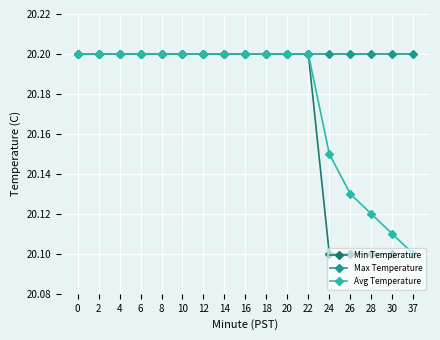

At how many categories does at least one series exceed 20?

17